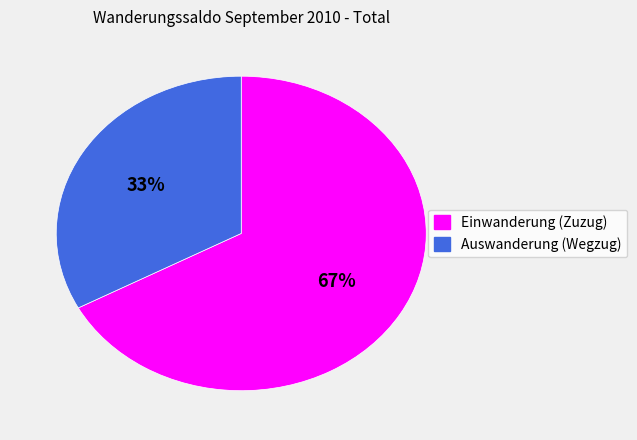

Is it true that Einwanderung (Zuzug) is 58% of the pie?

False